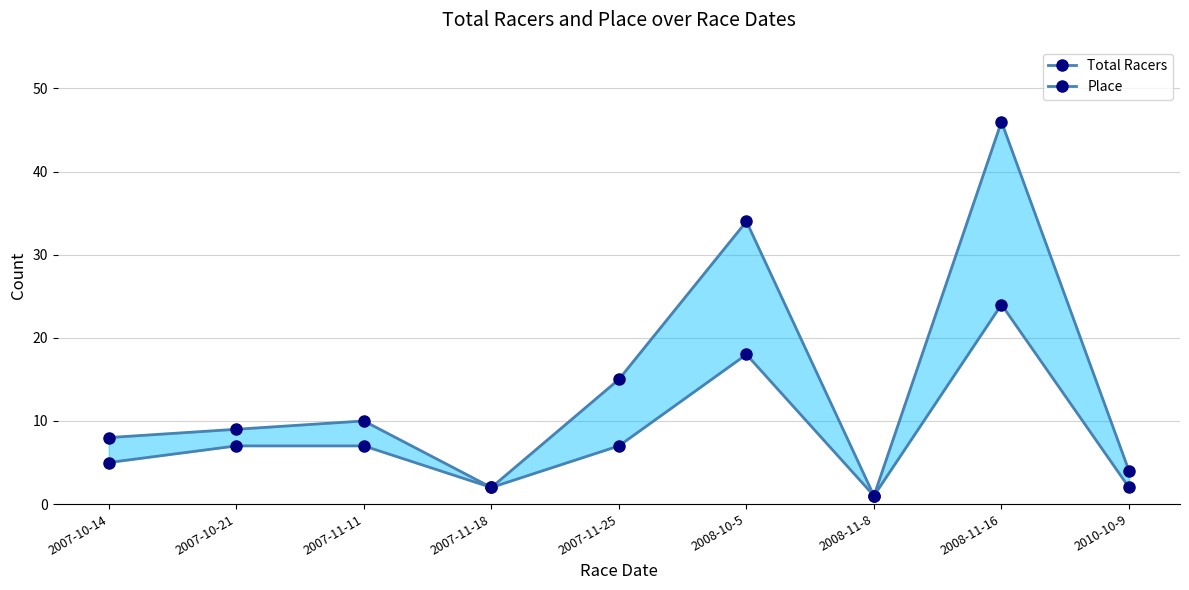

Reading left to right, extract all data points from this chart.

Total Racers Line: 2007-10-14=8	2007-10-21=9	2007-11-11=10	2007-11-18=2	2007-11-25=15	2008-10-5=34	2008-11-8=1	2008-11-16=46	2010-10-9=4
Place: 2007-10-14=5	2007-10-21=7	2007-11-11=7	2007-11-18=2	2007-11-25=7	2008-10-5=18	2008-11-8=1	2008-11-16=24	2010-10-9=2